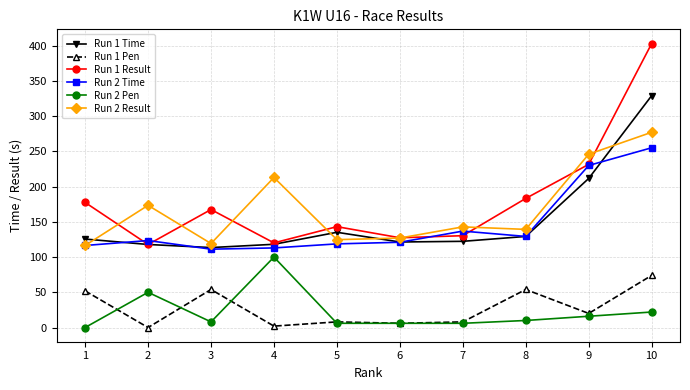

True or false: Run 2 Pen and Run 2 Time intersect in this chart.

False